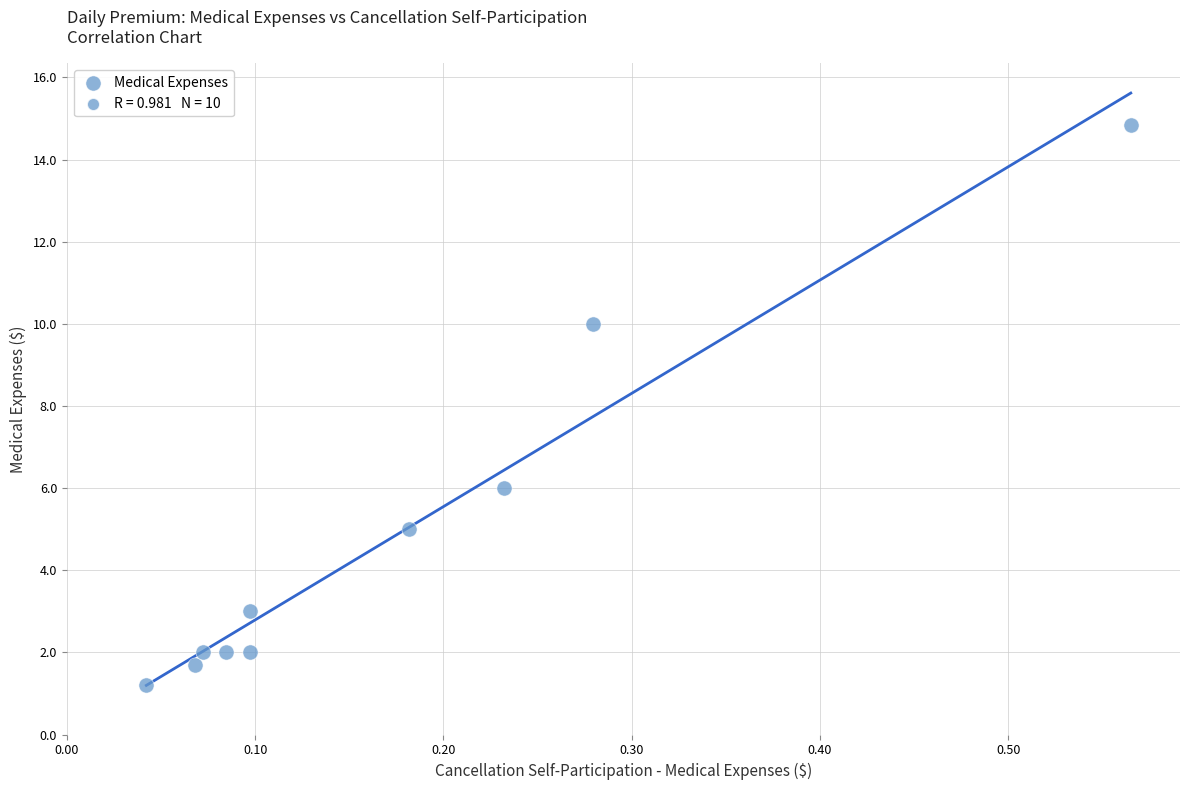

What is the range of X values (max minus min)?

0.5